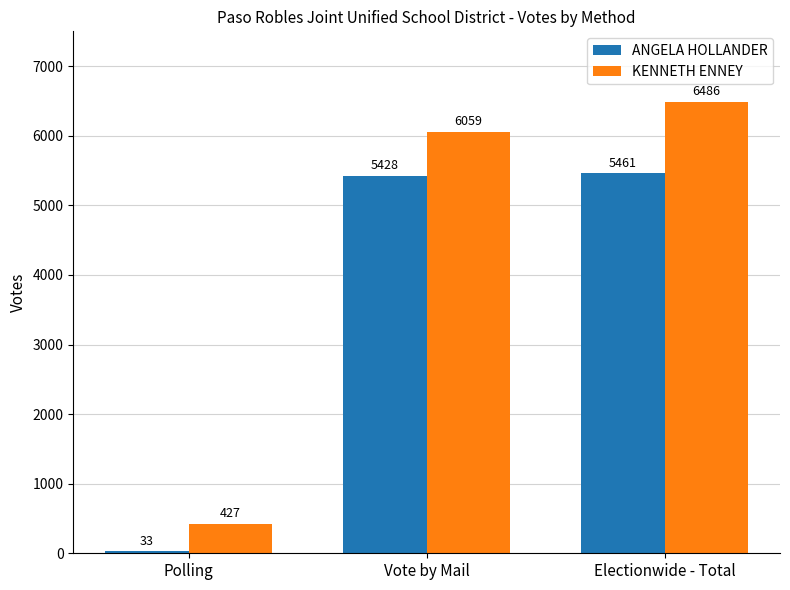

How many data points in ANGELA HOLLANDER are less than 5428?

1